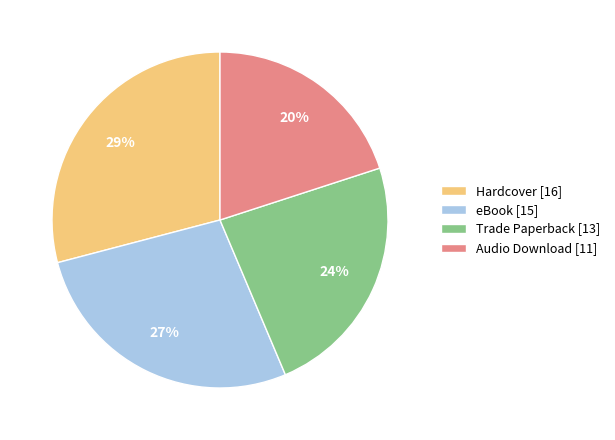

Rank the categories by value from lowest to highest.

Audio Download, Trade Paperback, eBook, Hardcover